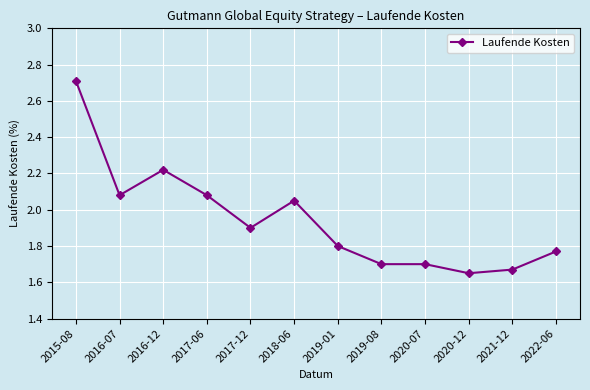

Which has a higher value, 2015-08 or 2019-08?

2015-08